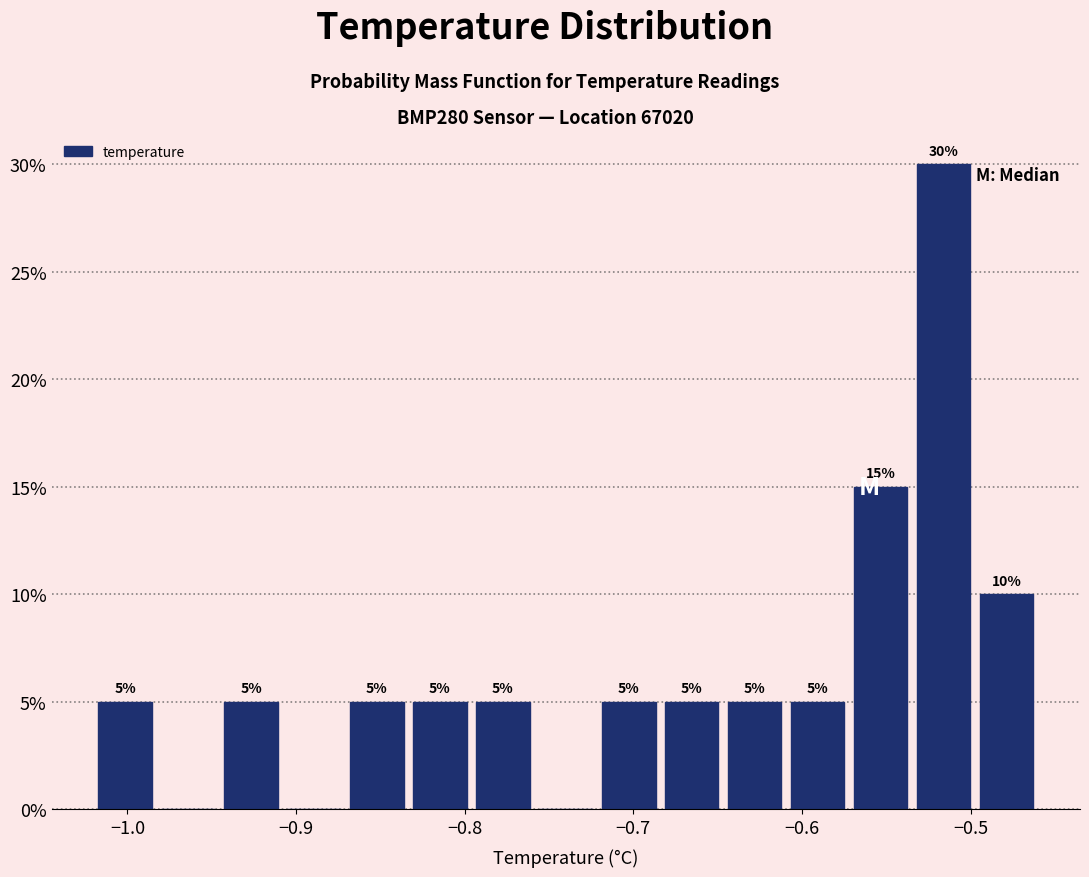

Around what value on the x-axis is the tallest bar? Give the approximate position of its centre, as read against the axis.

-0.52